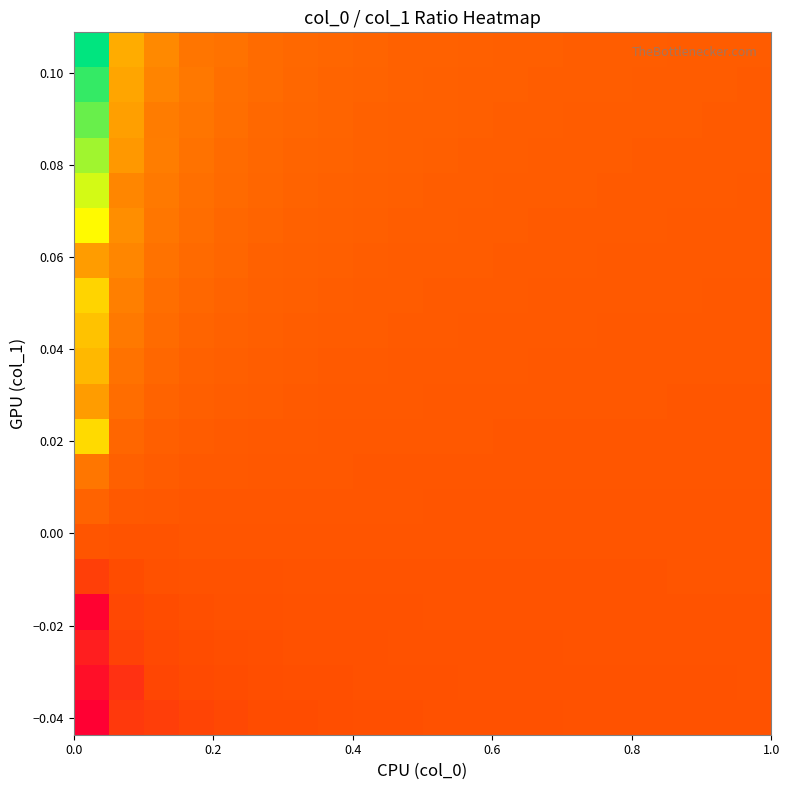

At how many categories does at least one series exceed 0?

20